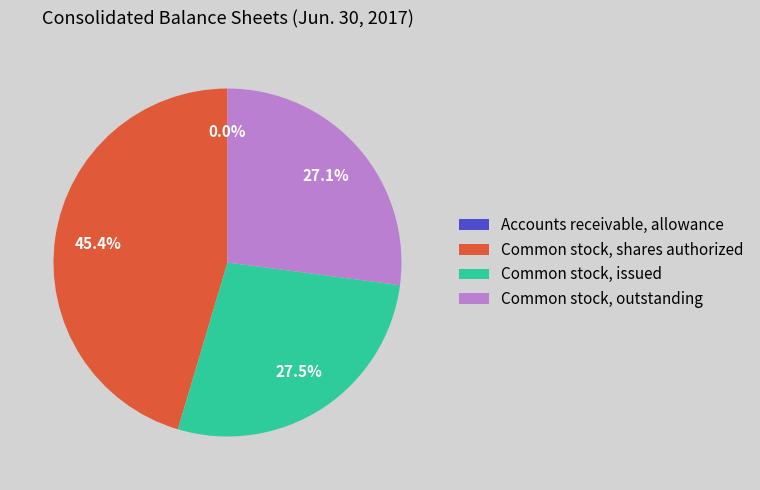

Does any single category account for the majority?

No